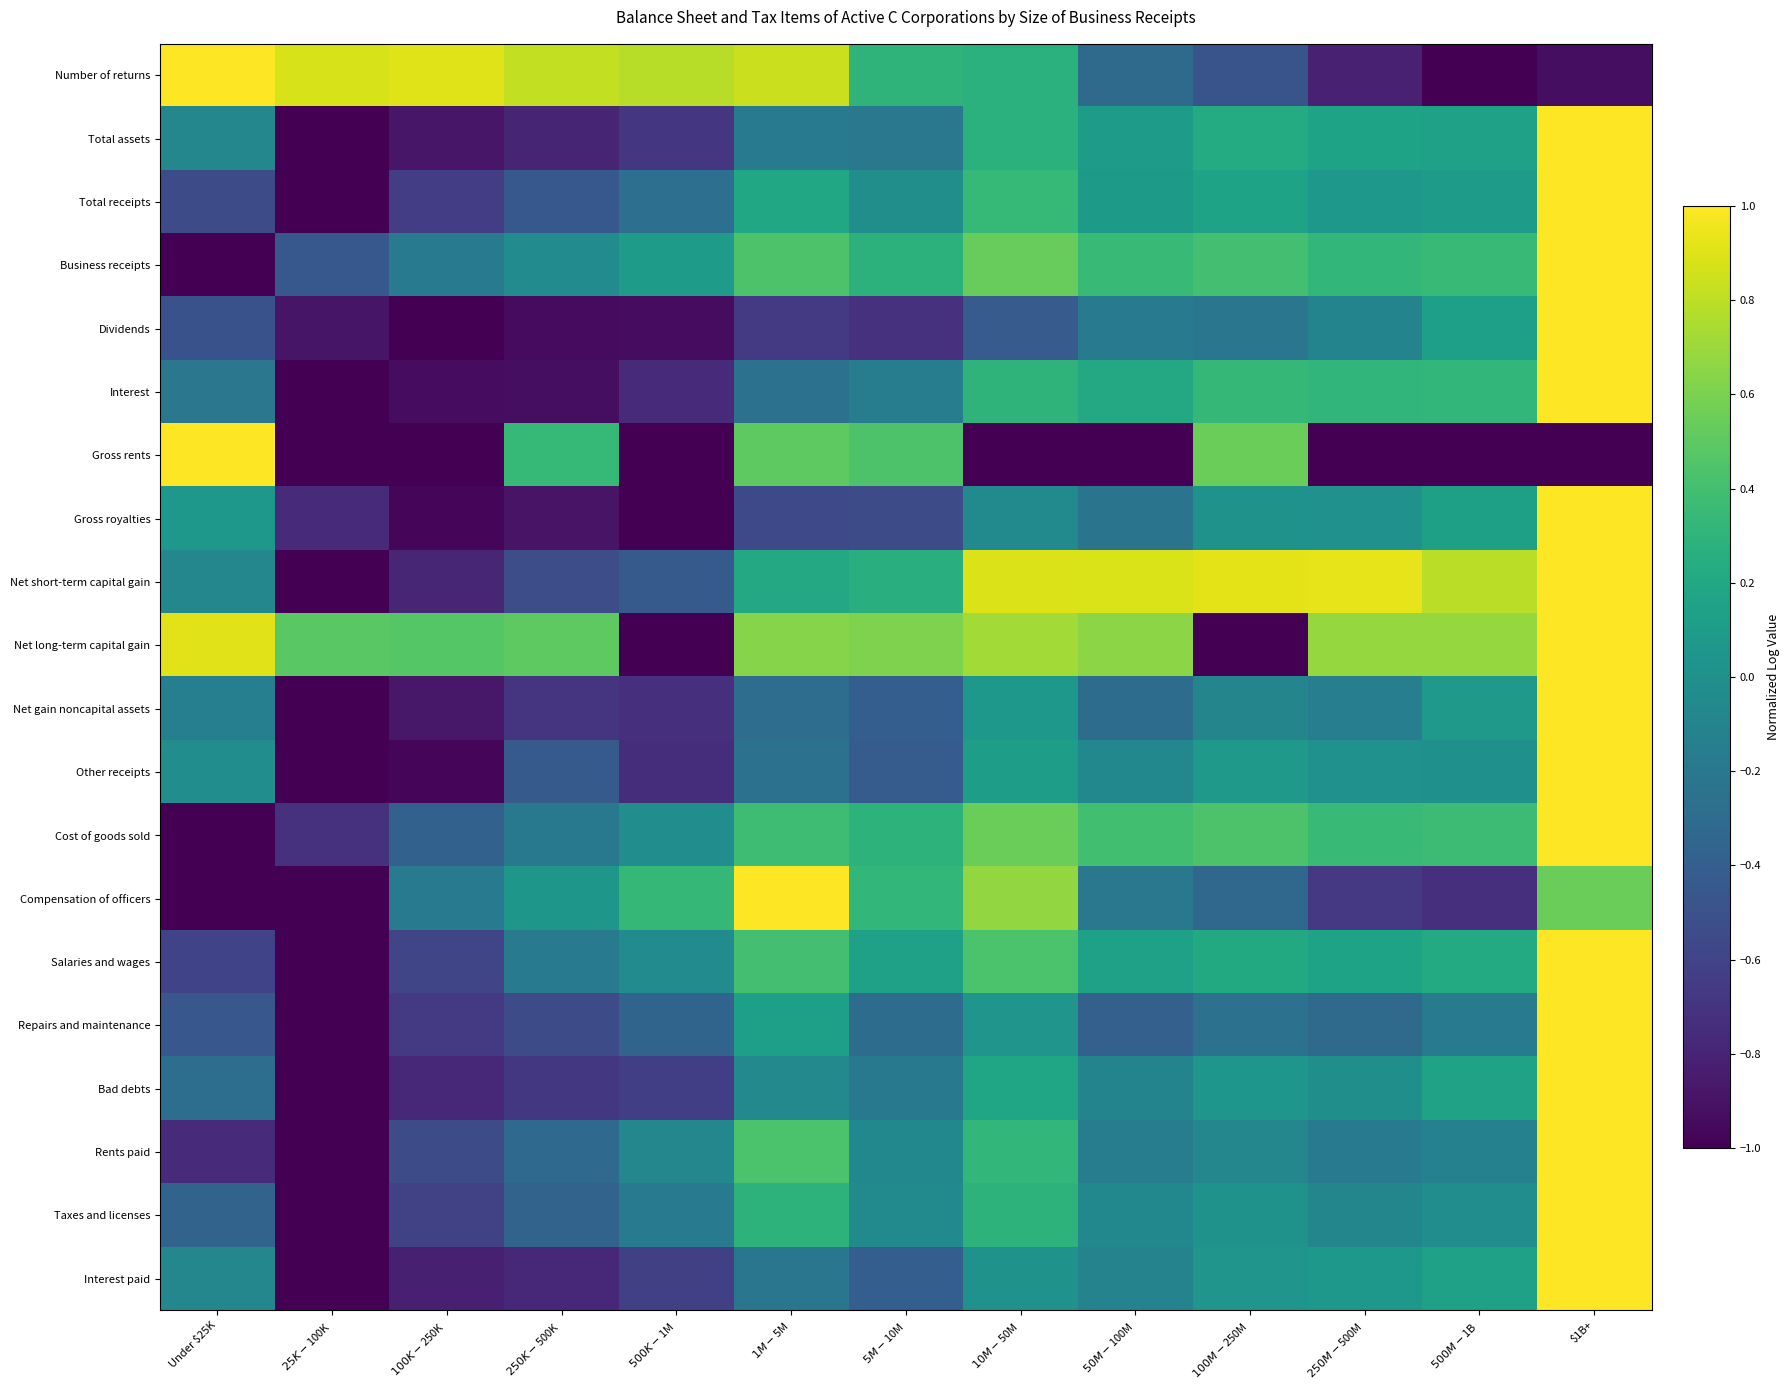

Reading left to right, extract all data points from this chart.

Number of returns: Under $25K=1.0	$25K-$100K=0.9	$100K-$250K=0.9	$250K-$500K=0.8	$500K-$1M=0.8	$1M-$5M=0.8	$5M-$10M=0.3	$10M-$50M=0.3	$50M-$100M=-0.3	$100M-$250M=-0.5	$250M-$500M=-0.8	$500M-$1B=-1.0	$1B+=-0.9
Total assets: Under $25K=-0.1	$25K-$100K=-1.0	$100K-$250K=-0.9	$250K-$500K=-0.8	$500K-$1M=-0.7	$1M-$5M=-0.2	$5M-$10M=-0.2	$10M-$50M=0.3	$50M-$100M=0.1	$100M-$250M=0.2	$250M-$500M=0.2	$500M-$1B=0.1	$1B+=1.0
Total receipts: Under $25K=-0.5	$25K-$100K=-1.0	$100K-$250K=-0.6	$250K-$500K=-0.4	$500K-$1M=-0.3	$1M-$5M=0.2	$5M-$10M=-0.0	$10M-$50M=0.3	$50M-$100M=0.1	$100M-$250M=0.2	$250M-$500M=0.1	$500M-$1B=0.1	$1B+=1.0
Business receipts: Under $25K=-1.0	$25K-$100K=-0.5	$100K-$250K=-0.2	$250K-$500K=-0.0	$500K-$1M=0.1	$1M-$5M=0.4	$5M-$10M=0.3	$10M-$50M=0.5	$50M-$100M=0.3	$100M-$250M=0.4	$250M-$500M=0.3	$500M-$1B=0.4	$1B+=1.0
Dividends: Under $25K=-0.5	$25K-$100K=-0.9	$100K-$250K=-1.0	$250K-$500K=-0.9	$500K-$1M=-0.9	$1M-$5M=-0.7	$5M-$10M=-0.7	$10M-$50M=-0.4	$50M-$100M=-0.2	$100M-$250M=-0.2	$250M-$500M=-0.1	$500M-$1B=0.1	$1B+=1.0
Interest: Under $25K=-0.2	$25K-$100K=-1.0	$100K-$250K=-0.9	$250K-$500K=-0.9	$500K-$1M=-0.8	$1M-$5M=-0.2	$5M-$10M=-0.2	$10M-$50M=0.3	$50M-$100M=0.2	$100M-$250M=0.3	$250M-$500M=0.3	$500M-$1B=0.3	$1B+=1.0
Gross rents: Under $25K=1.0	$25K-$100K=-1.0	$100K-$250K=-1.0	$250K-$500K=0.3	$500K-$1M=-1.0	$1M-$5M=0.5	$5M-$10M=0.4	$10M-$50M=-1.0	$50M-$100M=-1.0	$100M-$250M=0.6	$250M-$500M=-1.0	$500M-$1B=-1.0	$1B+=-1.0
Gross royalties: Under $25K=0.1	$25K-$100K=-0.8	$100K-$250K=-1.0	$250K-$500K=-0.9	$500K-$1M=-1.0	$1M-$5M=-0.6	$5M-$10M=-0.5	$10M-$50M=-0.1	$50M-$100M=-0.2	$100M-$250M=0.0	$250M-$500M=0.0	$500M-$1B=0.1	$1B+=1.0
Net short-term capital gain: Under $25K=-0.1	$25K-$100K=-1.0	$100K-$250K=-0.8	$250K-$500K=-0.5	$500K-$1M=-0.4	$1M-$5M=0.2	$5M-$10M=0.3	$10M-$50M=0.9	$50M-$100M=0.9	$100M-$250M=0.9	$250M-$500M=0.9	$500M-$1B=0.8	$1B+=1.0
Net long-term capital gain: Under $25K=0.9	$25K-$100K=0.5	$100K-$250K=0.5	$250K-$500K=0.5	$500K-$1M=-1.0	$1M-$5M=0.6	$5M-$10M=0.6	$10M-$50M=0.7	$50M-$100M=0.7	$100M-$250M=-1.0	$250M-$500M=0.7	$500M-$1B=0.7	$1B+=1.0
Net gain noncapital assets: Under $25K=-0.1	$25K-$100K=-1.0	$100K-$250K=-0.9	$250K-$500K=-0.7	$500K-$1M=-0.7	$1M-$5M=-0.3	$5M-$10M=-0.4	$10M-$50M=0.1	$50M-$100M=-0.3	$100M-$250M=-0.1	$250M-$500M=-0.1	$500M-$1B=0.1	$1B+=1.0
Other receipts: Under $25K=-0.0	$25K-$100K=-1.0	$100K-$250K=-1.0	$250K-$500K=-0.4	$500K-$1M=-0.7	$1M-$5M=-0.2	$5M-$10M=-0.4	$10M-$50M=0.1	$50M-$100M=-0.1	$100M-$250M=0.1	$250M-$500M=0.0	$500M-$1B=0.0	$1B+=1.0
Cost of goods sold: Under $25K=-1.0	$25K-$100K=-0.7	$100K-$250K=-0.4	$250K-$500K=-0.2	$500K-$1M=-0.0	$1M-$5M=0.4	$5M-$10M=0.3	$10M-$50M=0.6	$50M-$100M=0.4	$100M-$250M=0.4	$250M-$500M=0.4	$500M-$1B=0.4	$1B+=1.0
Compensation of officers: Under $25K=-1.0	$25K-$100K=-1.0	$100K-$250K=-0.2	$250K-$500K=0.1	$500K-$1M=0.3	$1M-$5M=1.0	$5M-$10M=0.3	$10M-$50M=0.7	$50M-$100M=-0.2	$100M-$250M=-0.3	$250M-$500M=-0.7	$500M-$1B=-0.7	$1B+=0.6
Salaries and wages: Under $25K=-0.6	$25K-$100K=-1.0	$100K-$250K=-0.6	$250K-$500K=-0.2	$500K-$1M=-0.0	$1M-$5M=0.4	$5M-$10M=0.1	$10M-$50M=0.4	$50M-$100M=0.1	$100M-$250M=0.2	$250M-$500M=0.2	$500M-$1B=0.2	$1B+=1.0
Repairs and maintenance: Under $25K=-0.5	$25K-$100K=-1.0	$100K-$250K=-0.7	$250K-$500K=-0.5	$500K-$1M=-0.4	$1M-$5M=0.1	$5M-$10M=-0.3	$10M-$50M=0.0	$50M-$100M=-0.4	$100M-$250M=-0.2	$250M-$500M=-0.3	$500M-$1B=-0.2	$1B+=1.0
Bad debts: Under $25K=-0.3	$25K-$100K=-1.0	$100K-$250K=-0.8	$250K-$500K=-0.7	$500K-$1M=-0.6	$1M-$5M=-0.1	$5M-$10M=-0.2	$10M-$50M=0.2	$50M-$100M=-0.1	$100M-$250M=0.1	$250M-$500M=-0.0	$500M-$1B=0.2	$1B+=1.0
Rents paid: Under $25K=-0.8	$25K-$100K=-1.0	$100K-$250K=-0.5	$250K-$500K=-0.3	$500K-$1M=-0.1	$1M-$5M=0.4	$5M-$10M=-0.1	$10M-$50M=0.3	$50M-$100M=-0.2	$100M-$250M=-0.1	$250M-$500M=-0.2	$500M-$1B=-0.1	$1B+=1.0
Taxes and licenses: Under $25K=-0.4	$25K-$100K=-1.0	$100K-$250K=-0.6	$250K-$500K=-0.4	$500K-$1M=-0.2	$1M-$5M=0.3	$5M-$10M=-0.0	$10M-$50M=0.3	$50M-$100M=-0.1	$100M-$250M=0.0	$250M-$500M=-0.1	$500M-$1B=-0.0	$1B+=1.0
Interest paid: Under $25K=-0.1	$25K-$100K=-1.0	$100K-$250K=-0.8	$250K-$500K=-0.8	$500K-$1M=-0.6	$1M-$5M=-0.2	$5M-$10M=-0.4	$10M-$50M=0.0	$50M-$100M=-0.1	$100M-$250M=0.0	$250M-$500M=0.1	$500M-$1B=0.1	$1B+=1.0